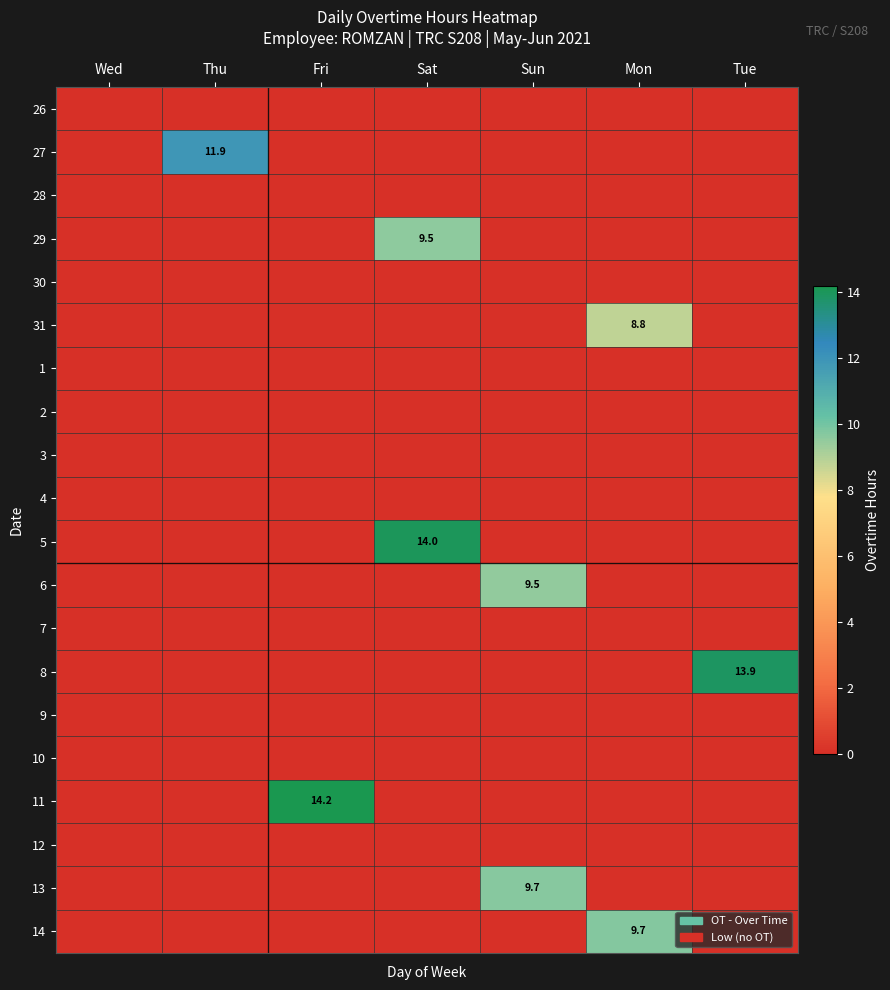

Is the value of 31 at Fri greater than the value of 26 at Mon?

No